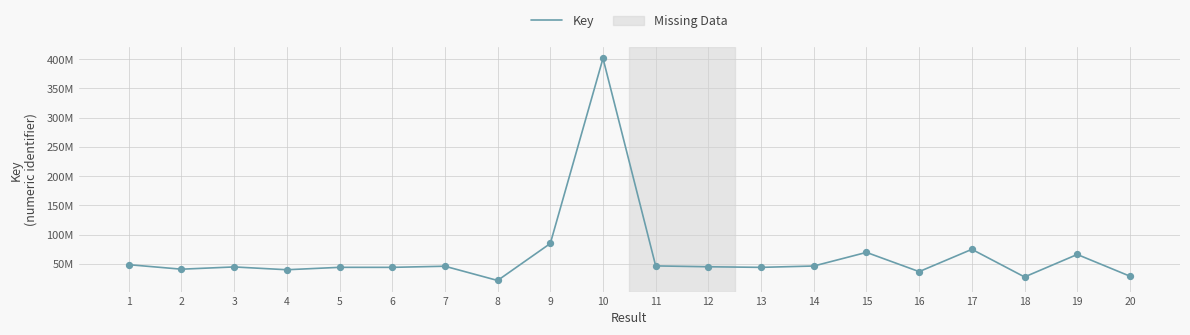

Between 12 and 10, which is larger?

10